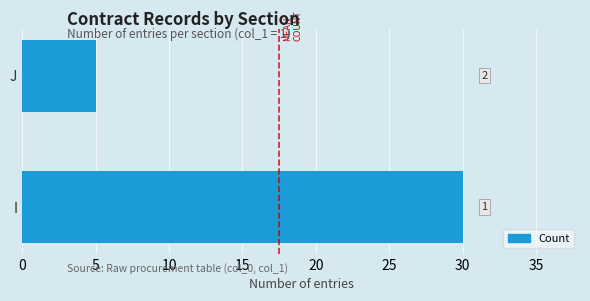

How many bars are there in total?

2